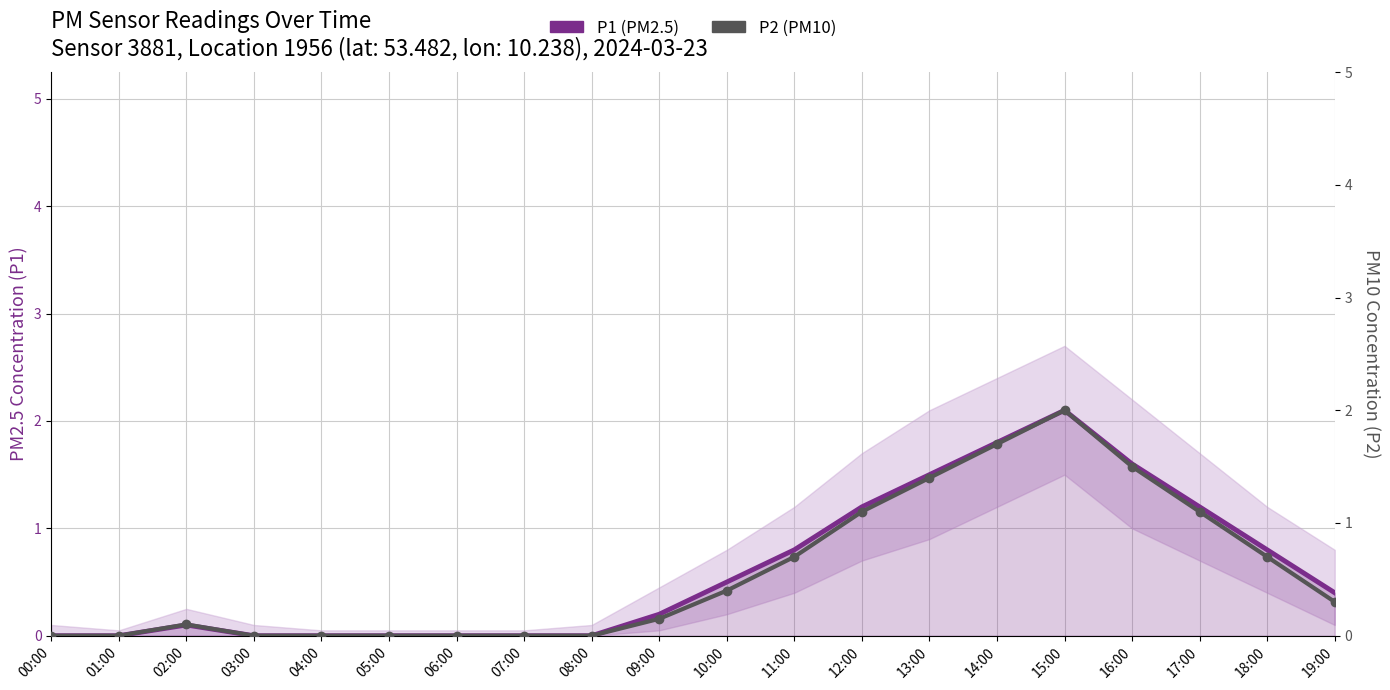

Where is P2 (PM10) nearest to the value 1?

12:00